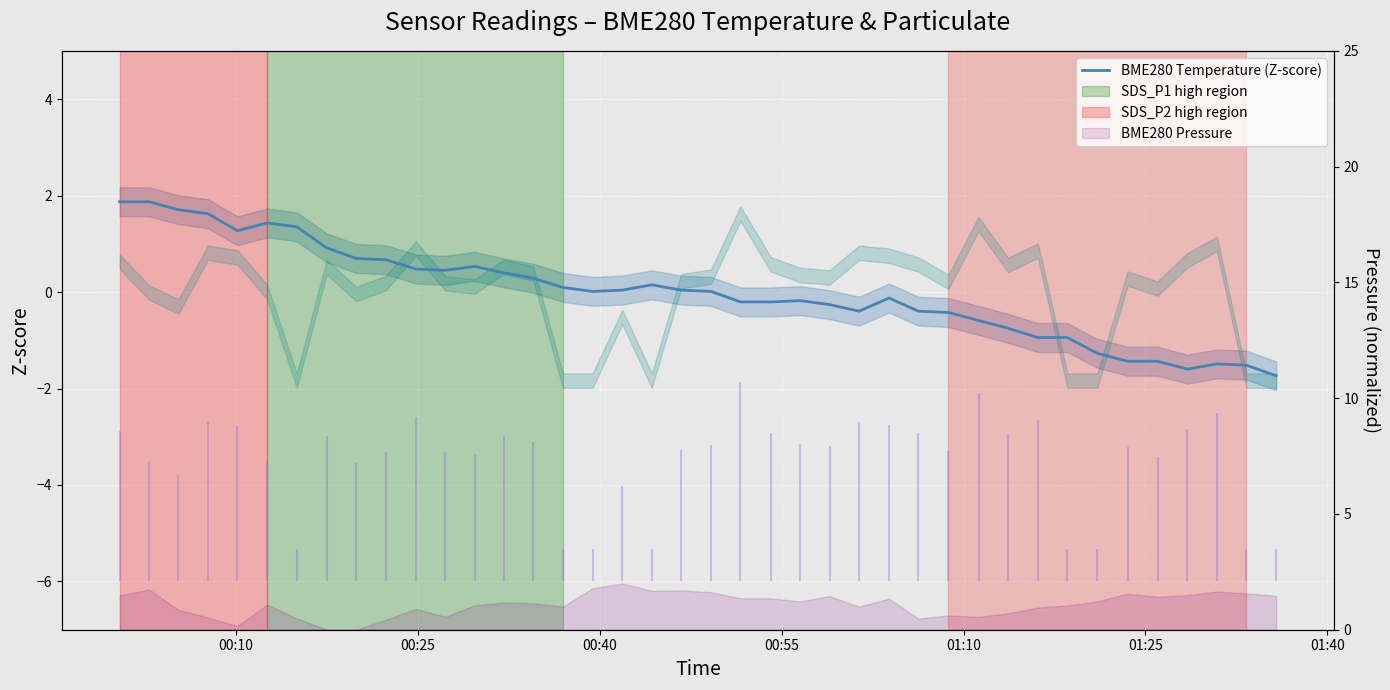

At which label does the data first exceed 0?

00:10